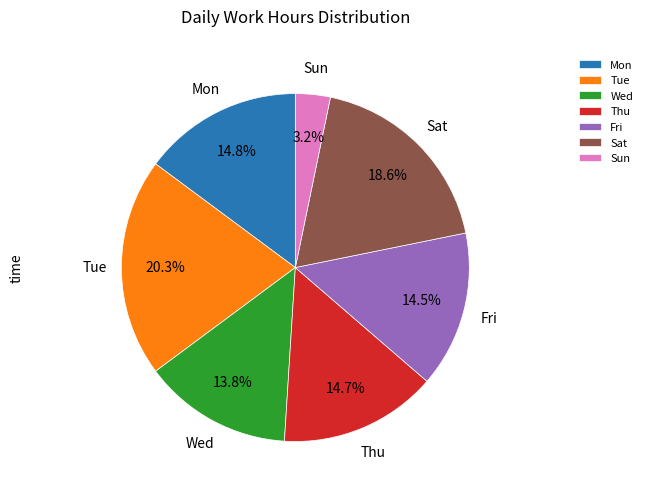

Between Mon and Sat, which is larger?

Sat